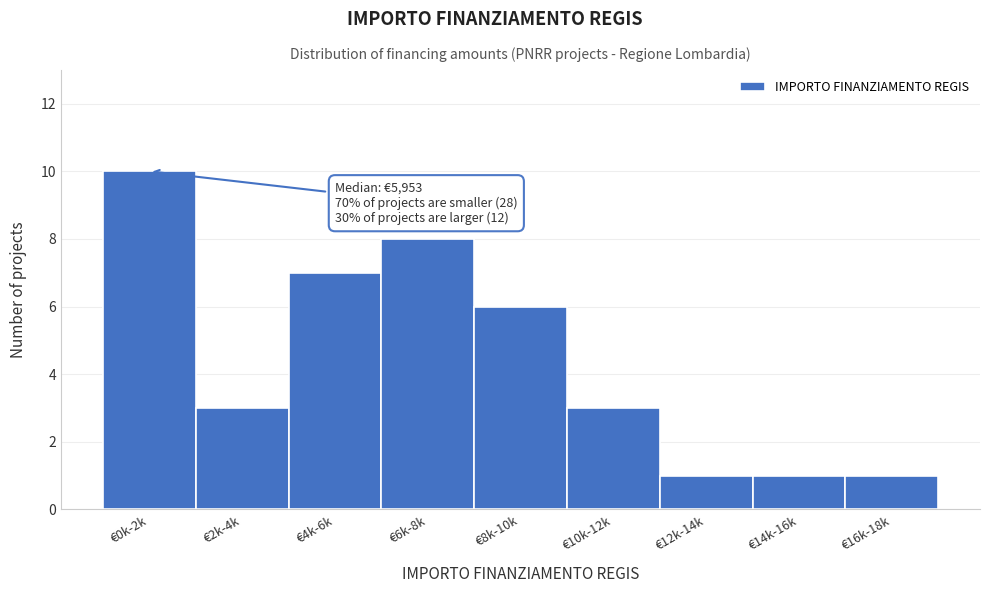

Reading right to left, extract all data points from this chart.

1	1	1	3	6	8	7	3	10